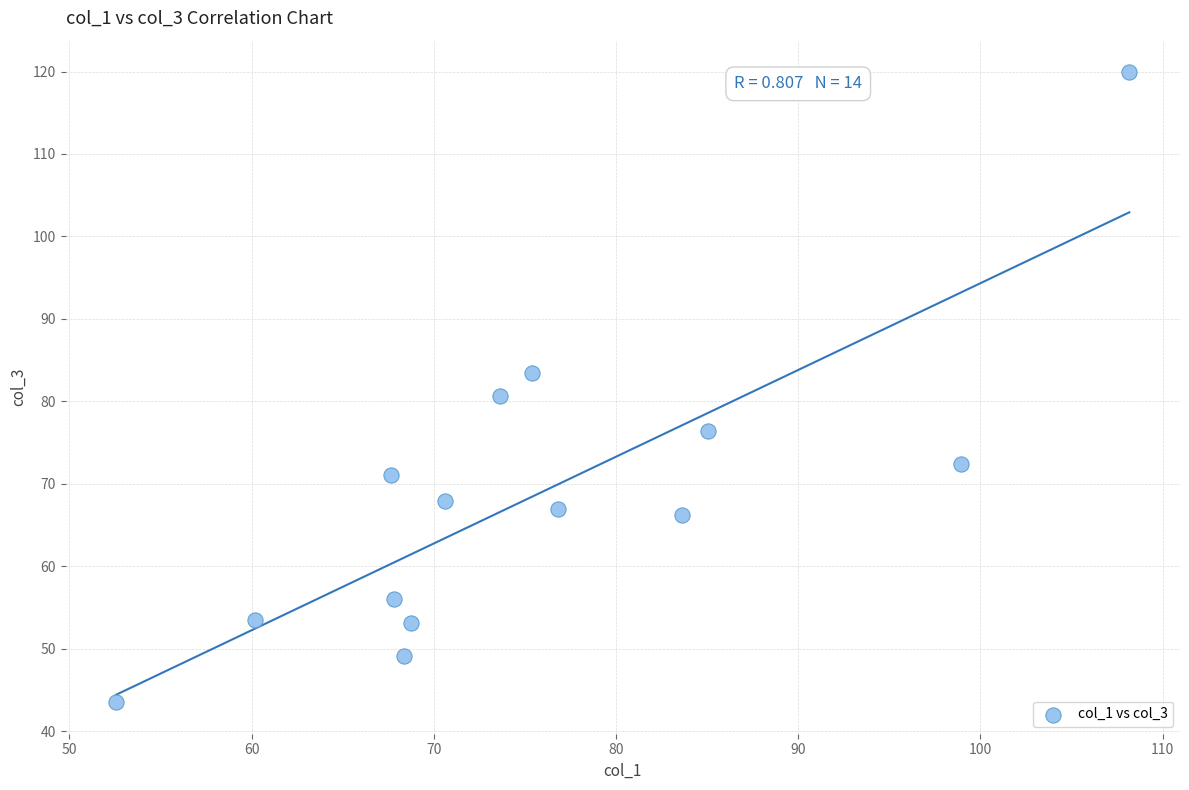

What is the range of X values (max minus min)?

55.6